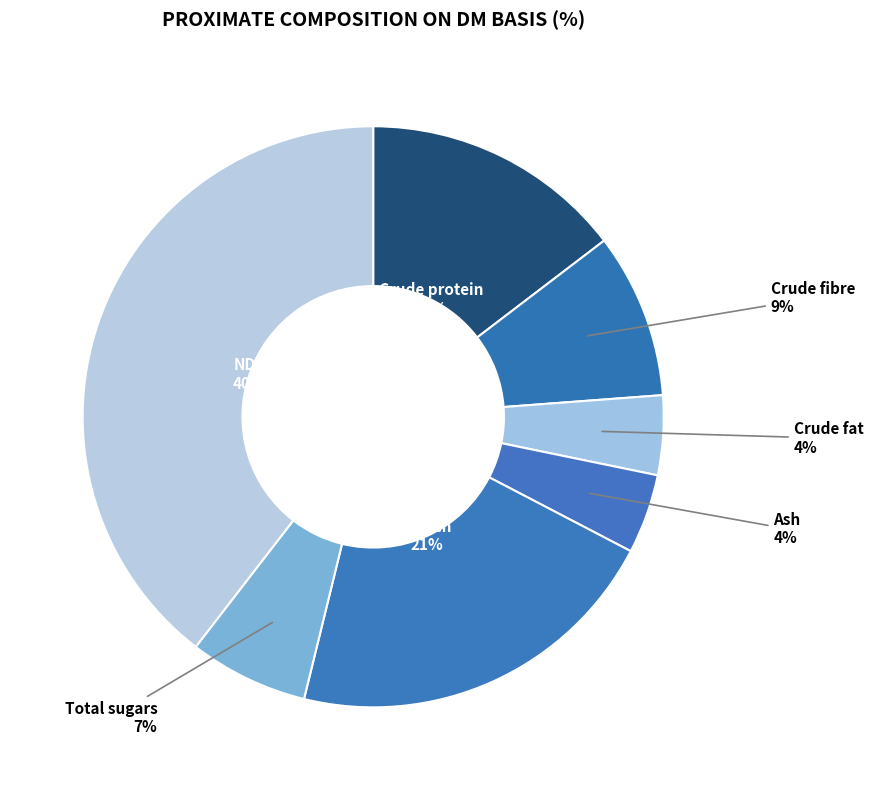

What is the largest slice in the pie chart?

NDF